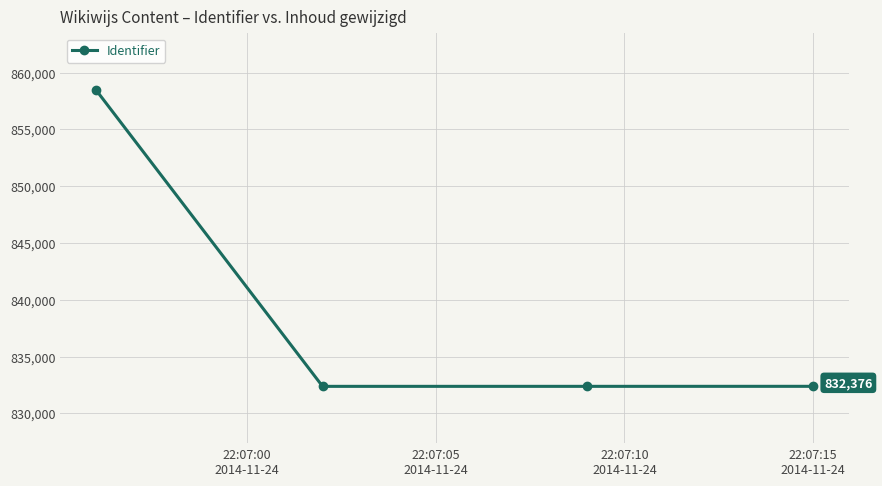

True or false: the data has more than 2 interior local peaks.

False